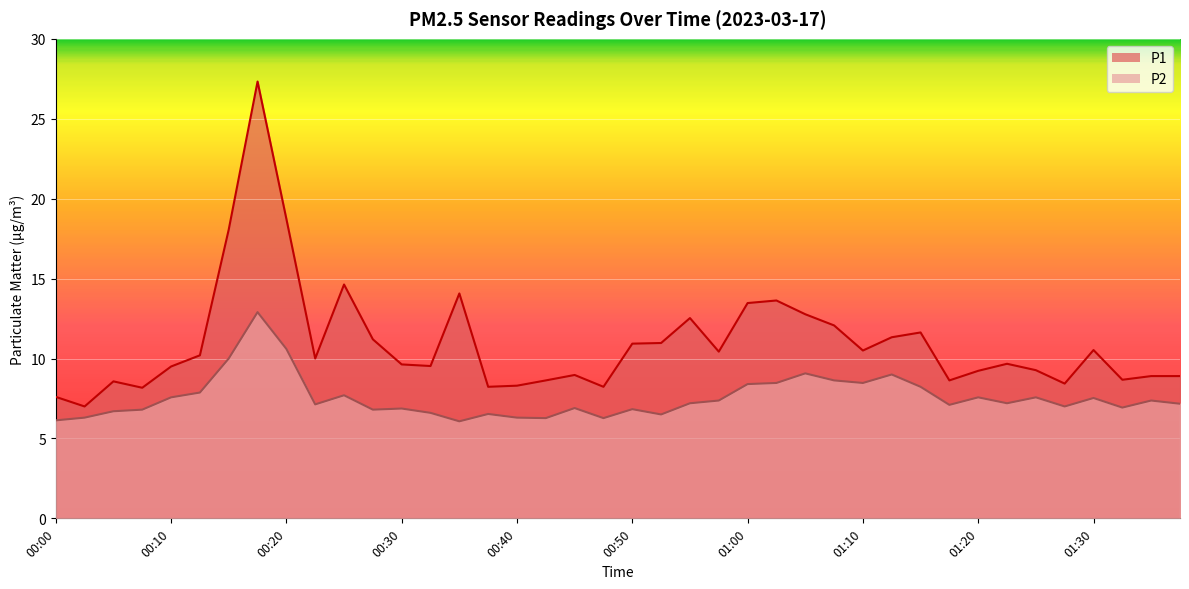

How many lines are shown in the chart?

2